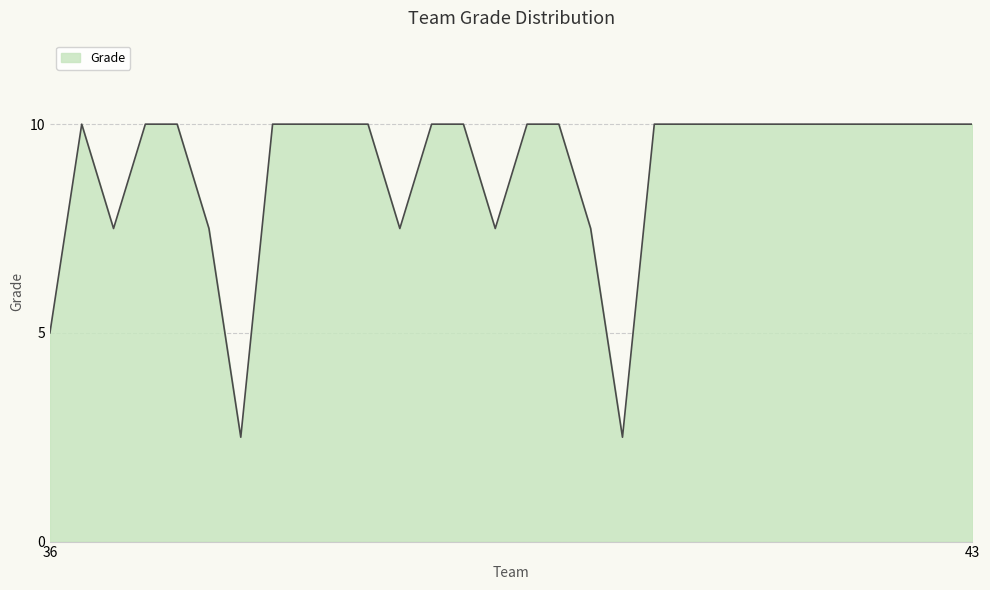

What is the difference between the second highest and minimum values?

7.5